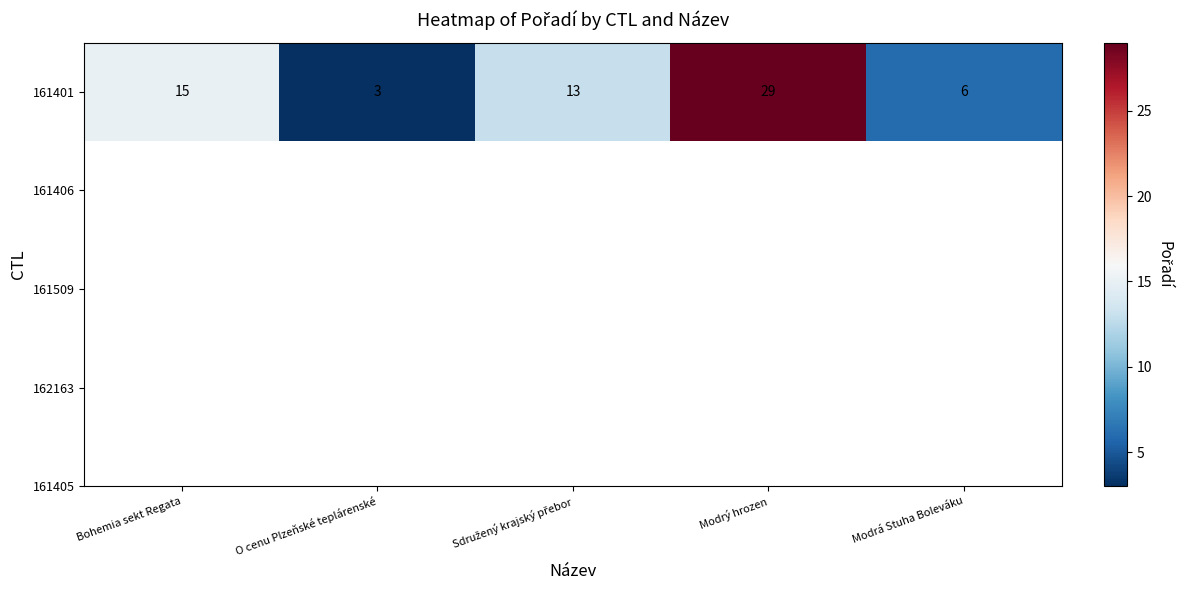

What is the maximum value shown in the chart?

29